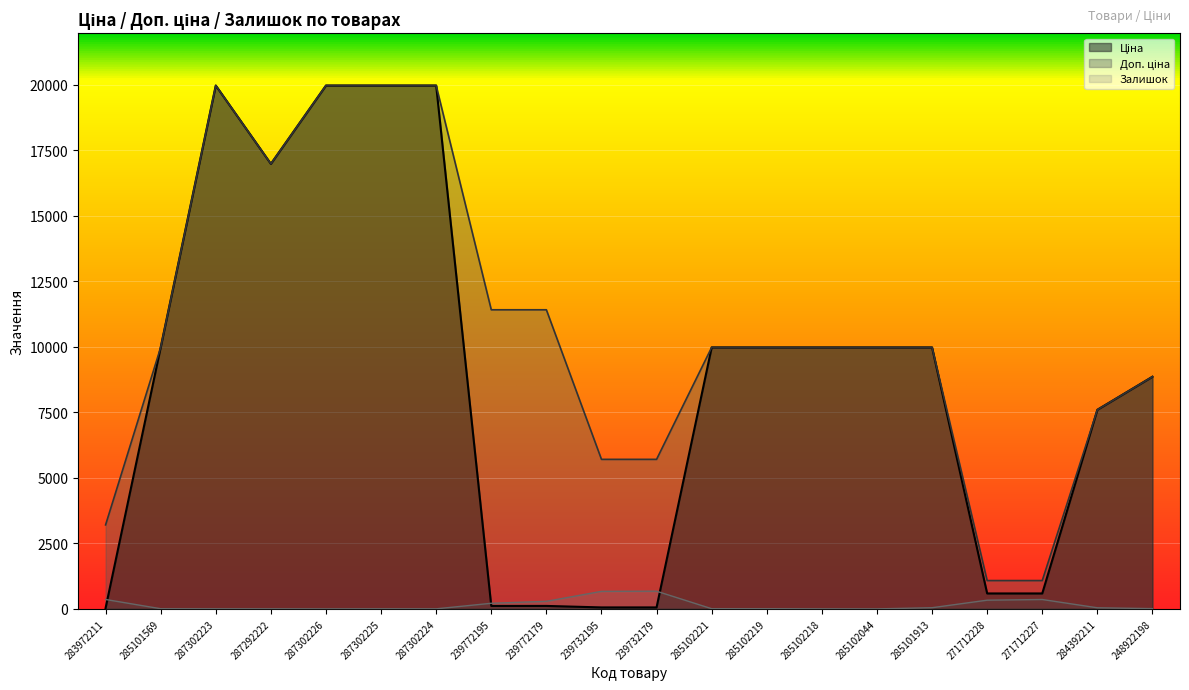

What is the spread (max minus min) of values at 283972211?

3172.9